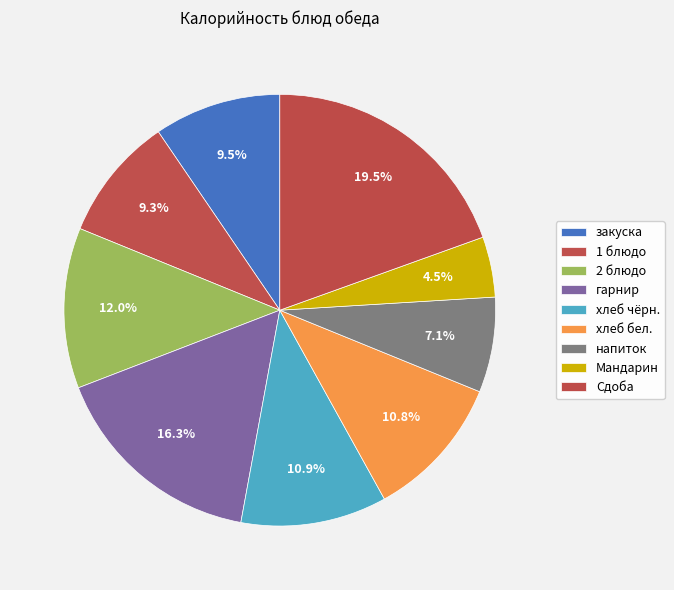

To the nearest percent, what is the combined percentage of 1 блюдо and хлеб бел.?

20%